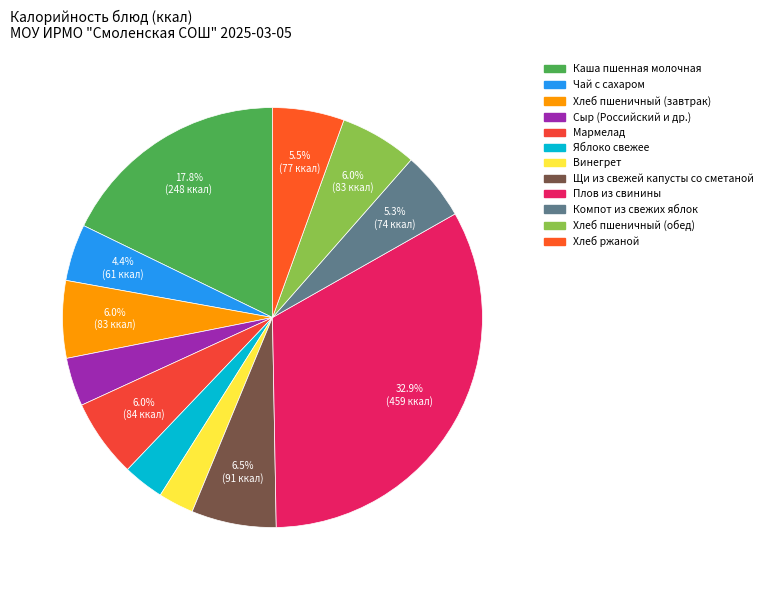

Count the number of slices in the pie.

12